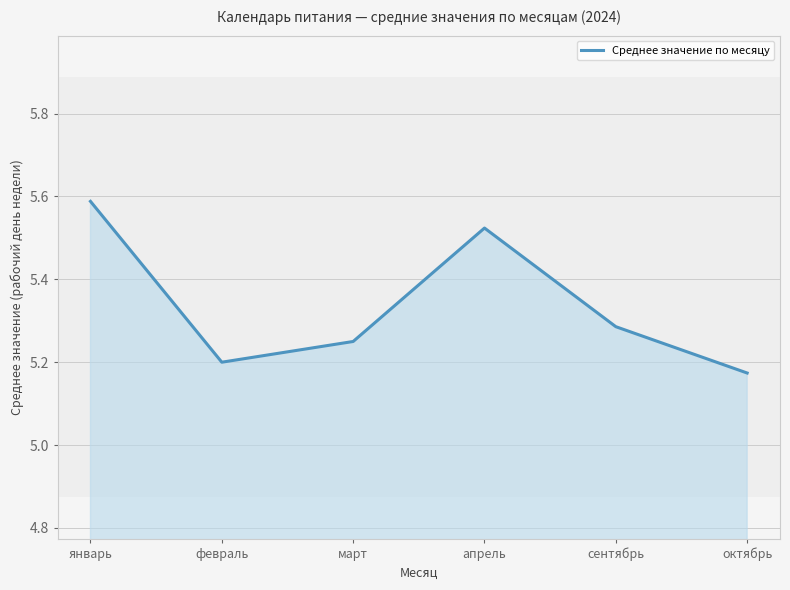

True or false: there are more than 1 points higher than both neighbors.

False